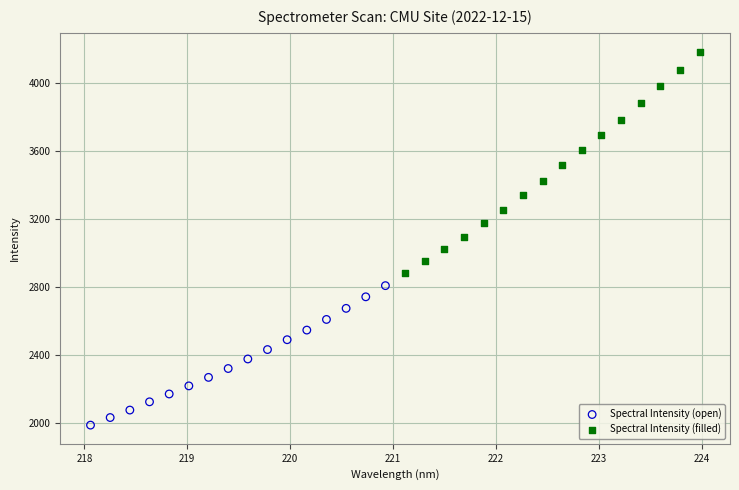

Which series reaches the minimum Y coordinate?

Spectral Intensity (open)